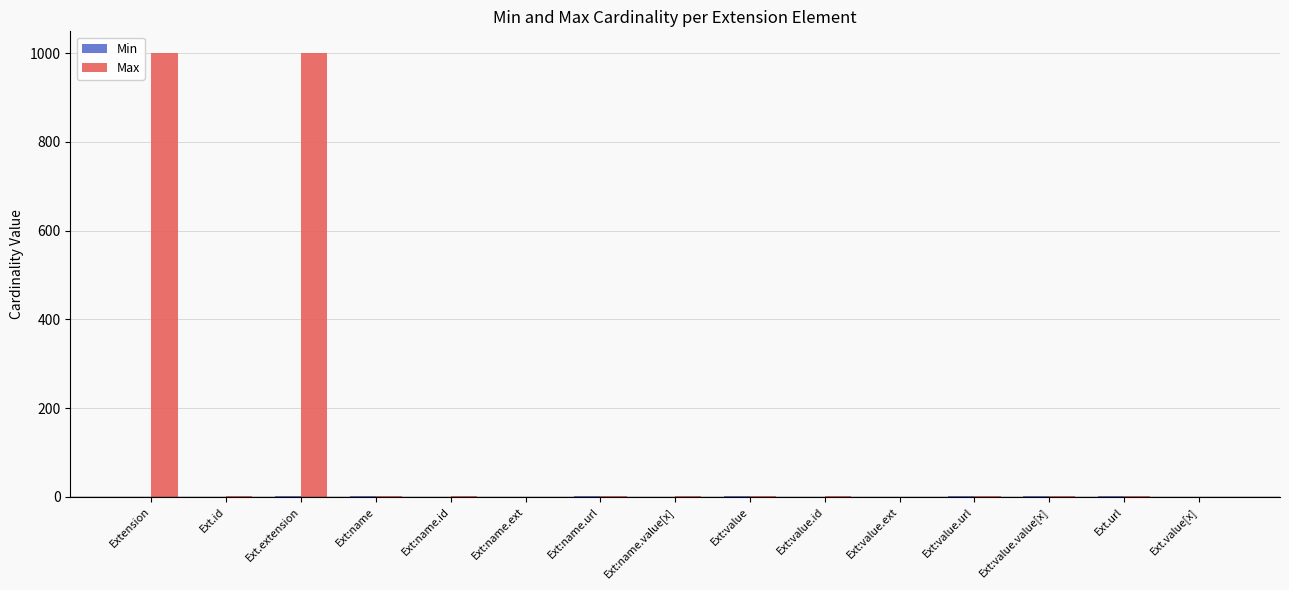

What is the sum of the Max values at Ext.extension and Ext:value.id?

1000